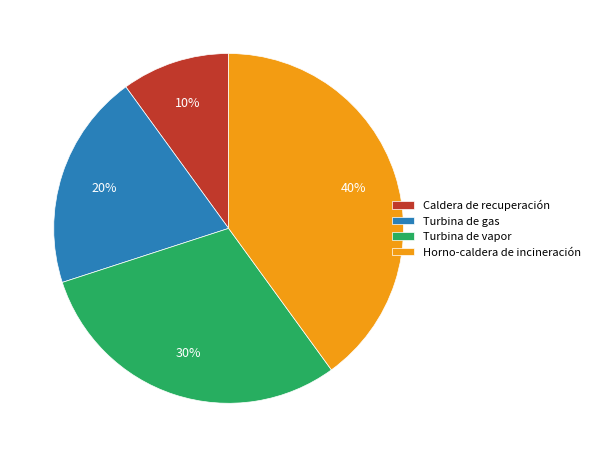

To the nearest percent, what percentage of the pie is Turbina de vapor?

30%